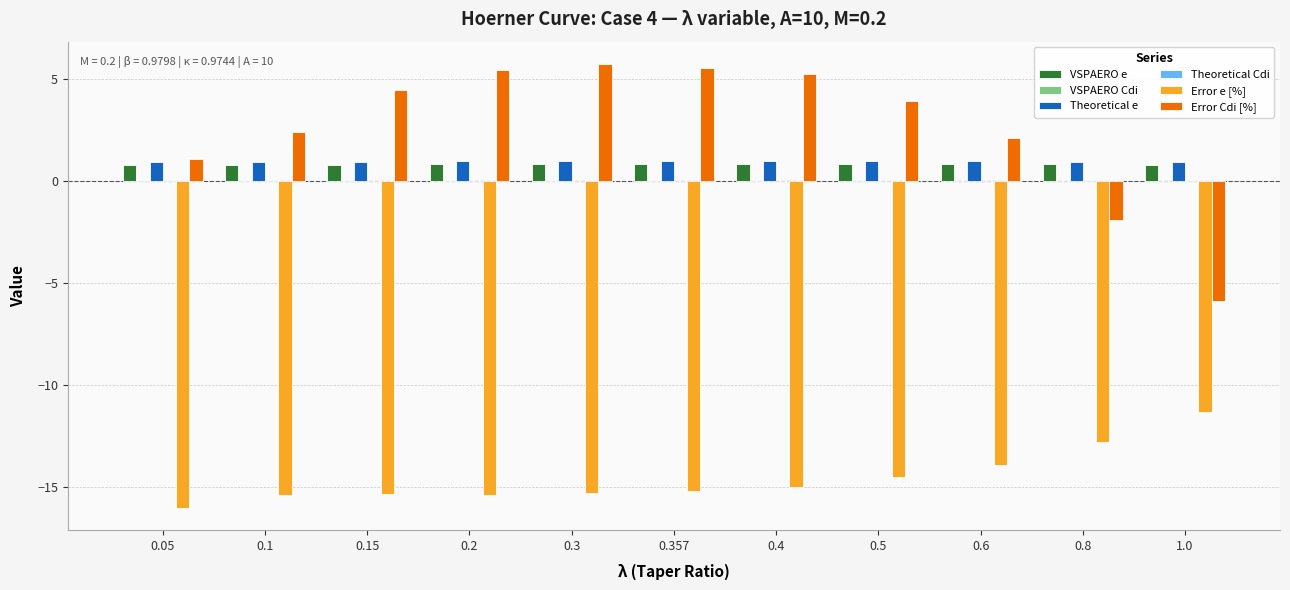

Which series has the widest spread of values?

Error Cdi [%]